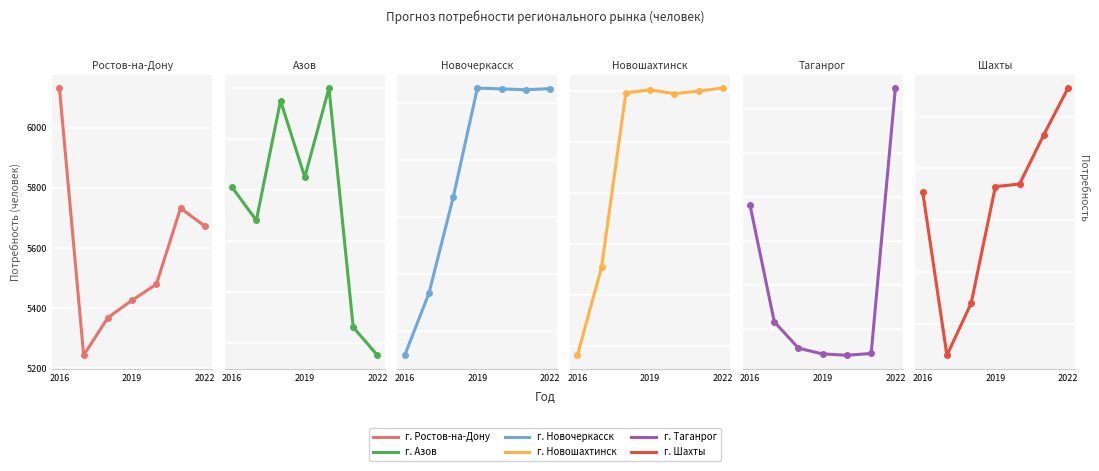

What are all the series names shown in the legend?

г. Ростов-на-Дону, г. Азов, г. Новочеркасск, г. Новошахтинск, г. Таганрог, г. Шахты